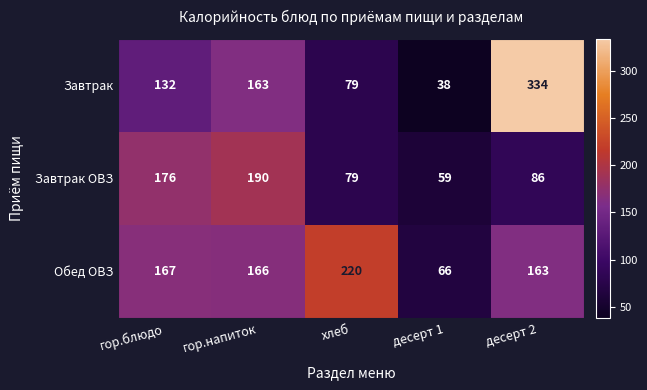

How many categories are shown in the chart?

5